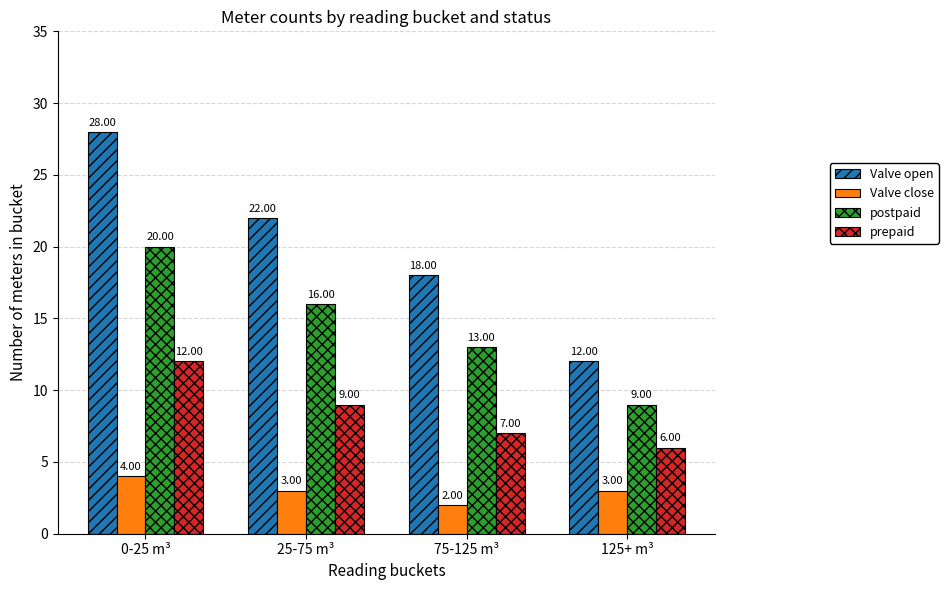

Between 0-25 m³ and 25-75 m³, which series saw the biggest shift?

Valve open